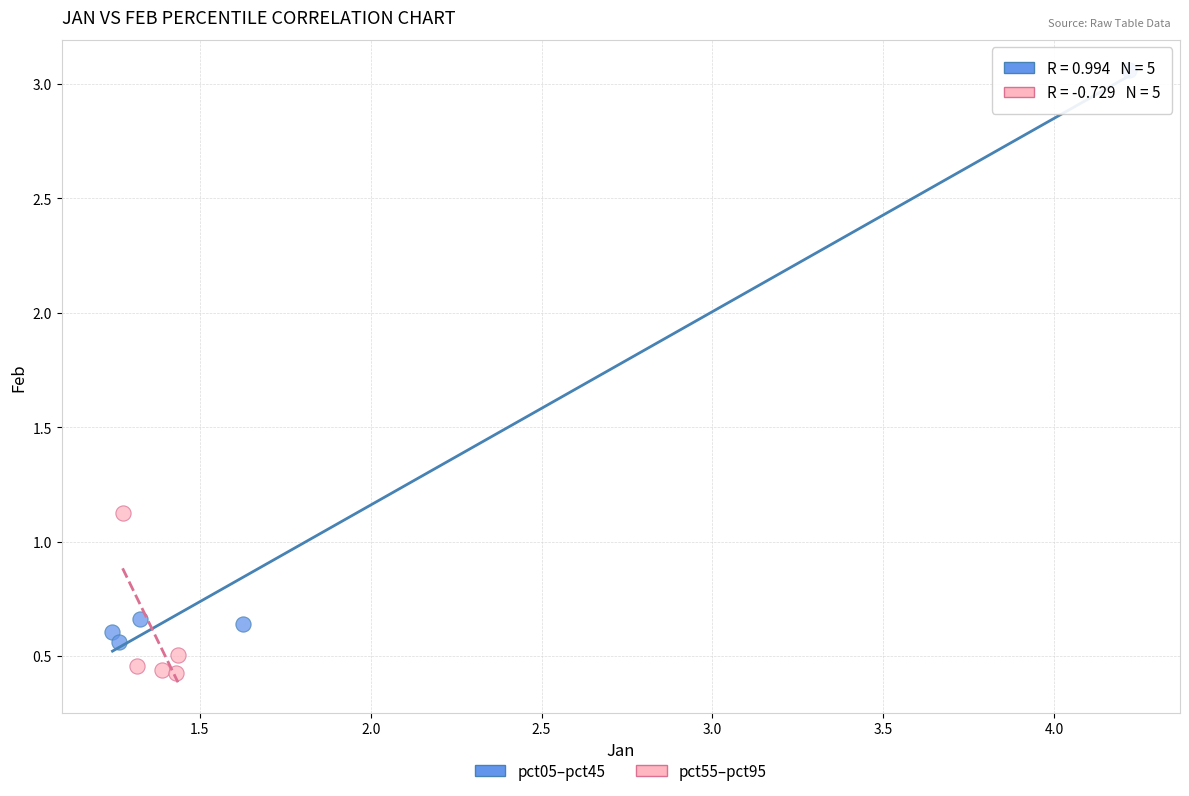

Which series has the largest Y range (max minus min)?

pct05–pct45